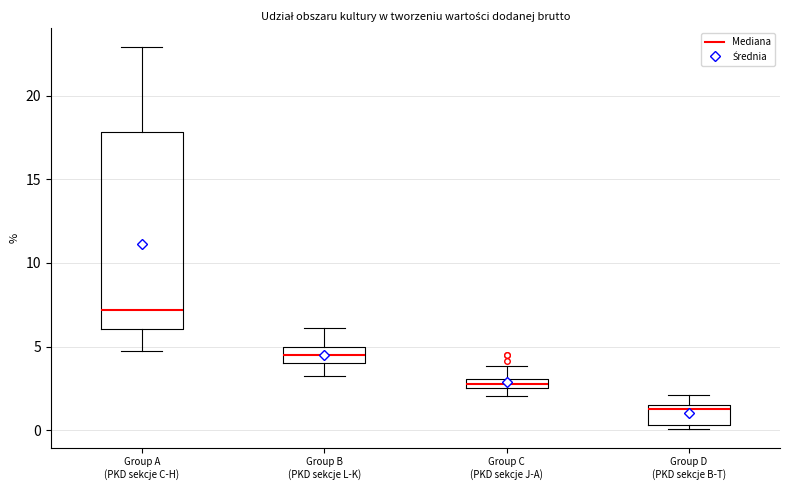

Which box has the lowest median line?

Group D (PKD sekcje B-T)